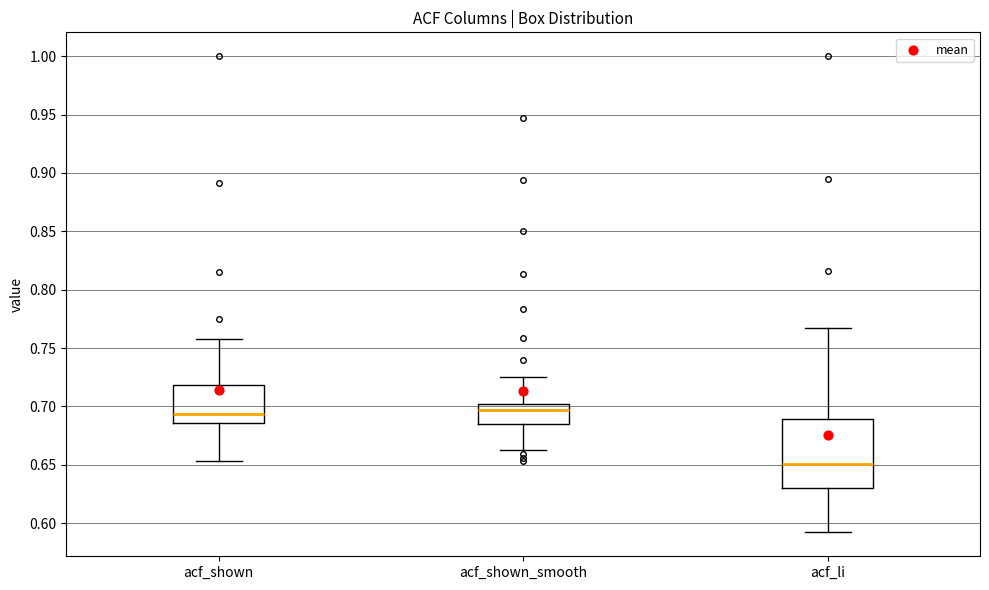

Reading left to right, read every box against the y-axis: the position of its median line, the range the box covers, and the ends of its whiskers. The values are not printed on the chart, so give them approximately, as read against the axis.

acf_shown: median 0.695, box 0.685 to 0.720, whiskers 0.655 to 0.760
acf_shown_smooth: median 0.695, box 0.685 to 0.700, whiskers 0.665 to 0.725
acf_li: median 0.650, box 0.630 to 0.690, whiskers 0.590 to 0.765